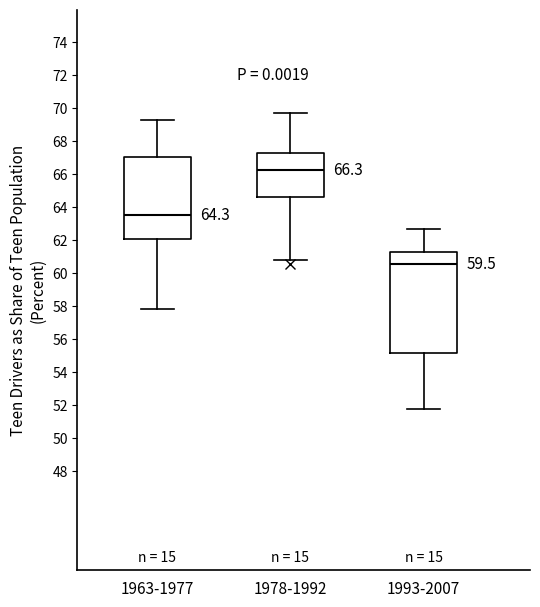

Which box's median line is the highest?

1978-1992